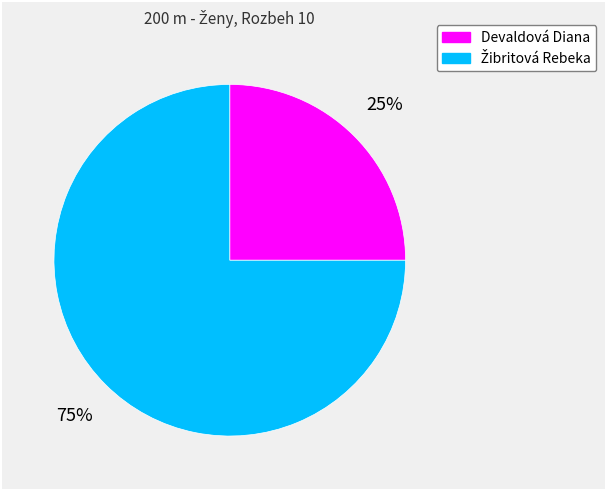

The Devaldová Diana slice represents 36% of the pie. True or false?

False